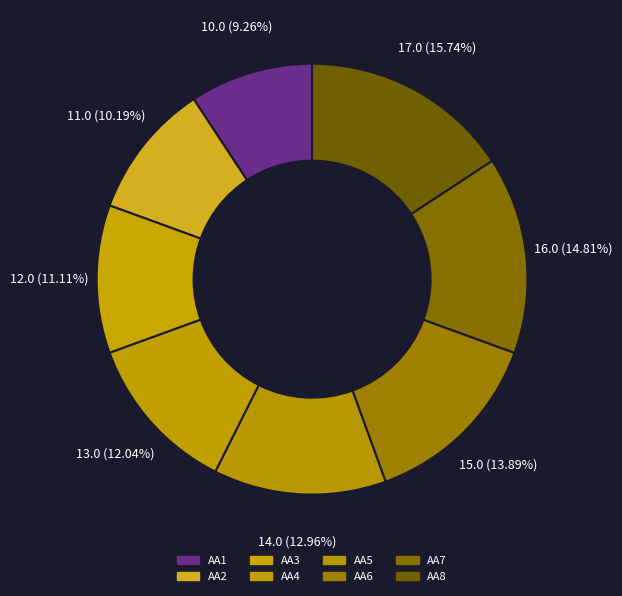

What is the smallest slice in the pie chart?

AA1